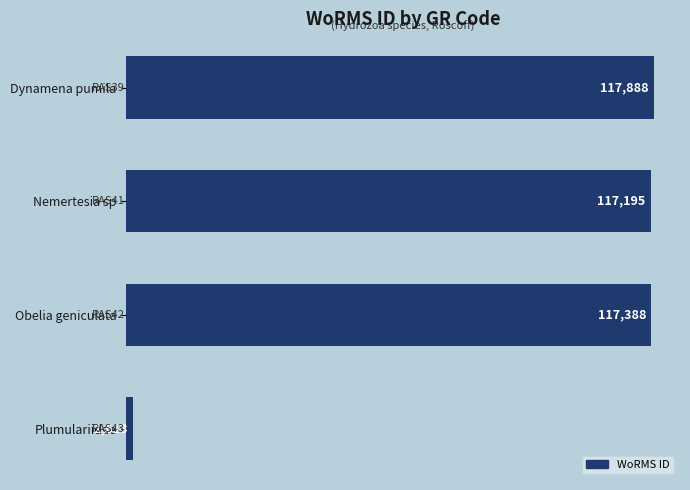

How many categories are shown in the chart?

4